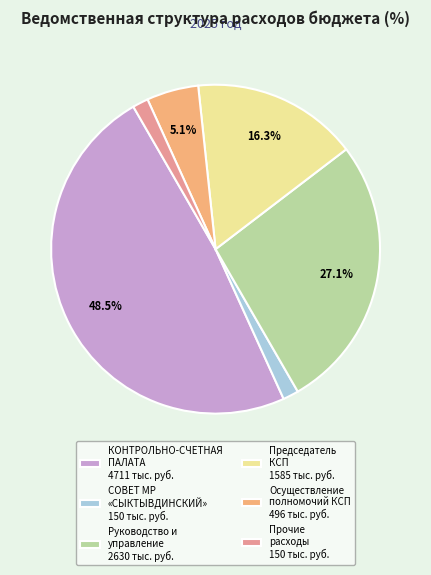

Which slice is the largest?

КОНТРОЛЬНО-СЧЕТНАЯ ПАЛАТА 4711 тыс. руб.